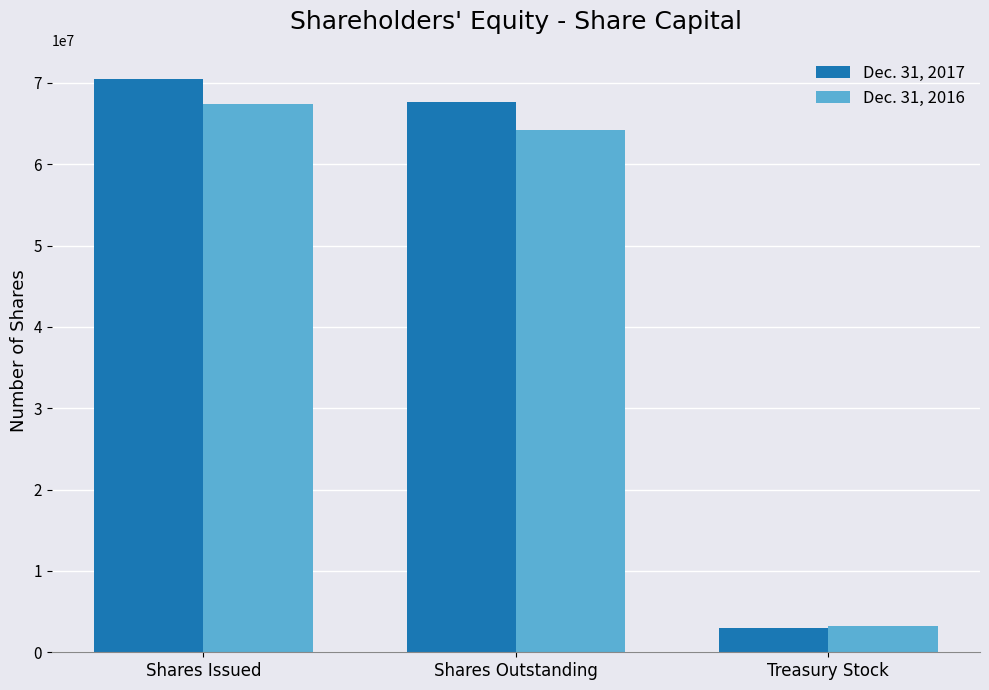

Reading left to right, transcribe all the data shown in this chart.

Dec. 31, 2017: 70529793	67600654	2929139
Dec. 31, 2016: 67402721	64155412	3247309